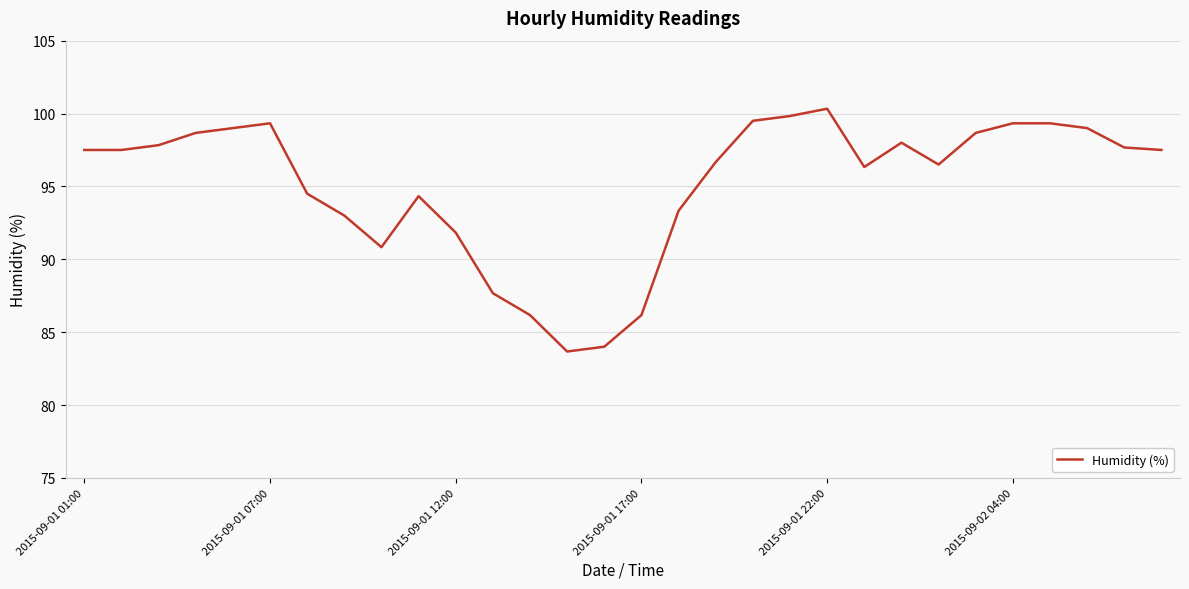

What is the minimum value shown in the chart?

83.7